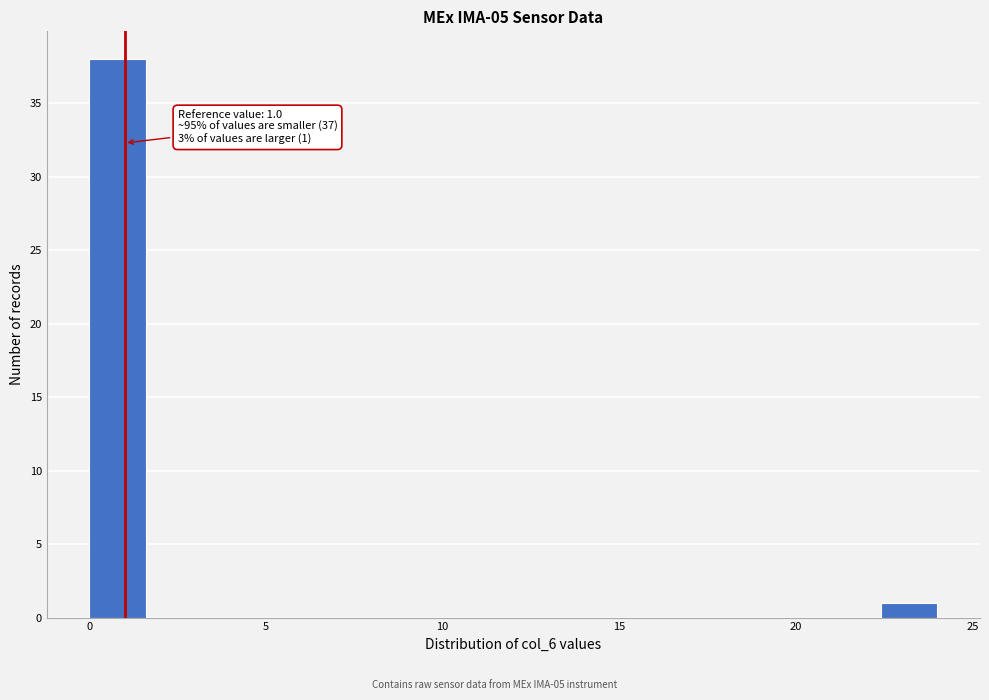

Around what value on the x-axis is the tallest bar? Give the approximate position of its centre, as read against the axis.

1.0